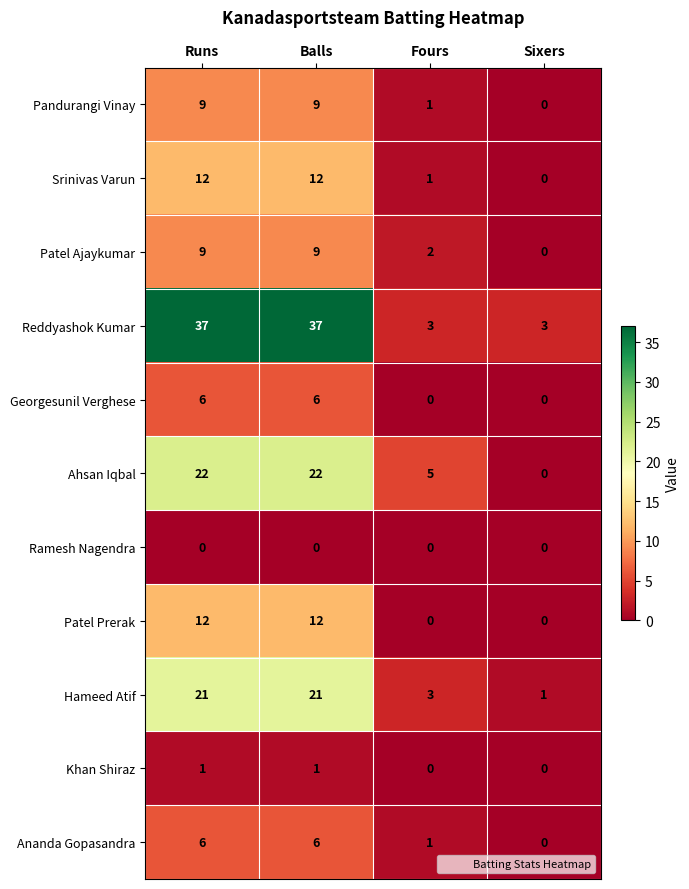

What is the spread (max minus min) of values at Balls?

37